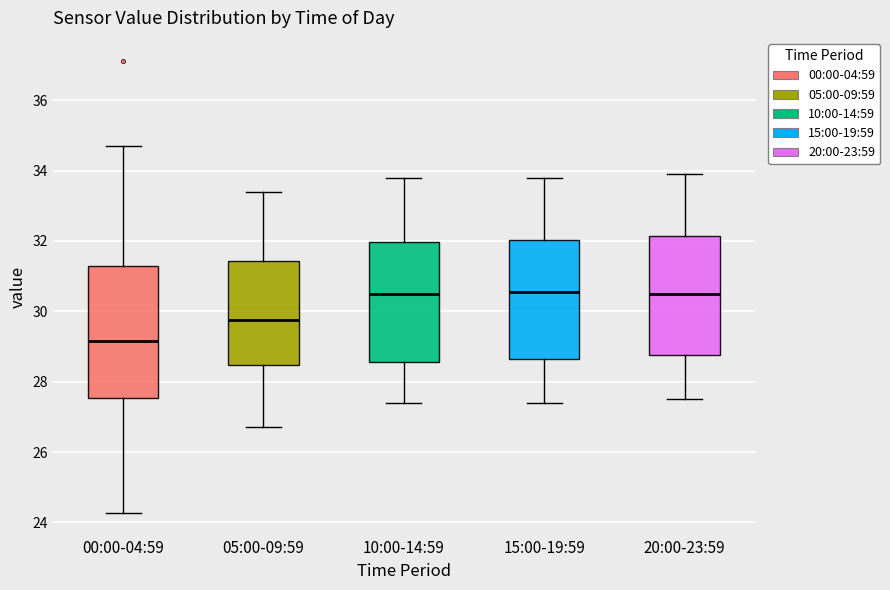

Which box is the tallest, from its lower edge to its upper edge?

00:00-04:59